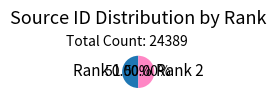

Approximately how many times larger is the value at Rank 2 compared to Rank 1?

1.0